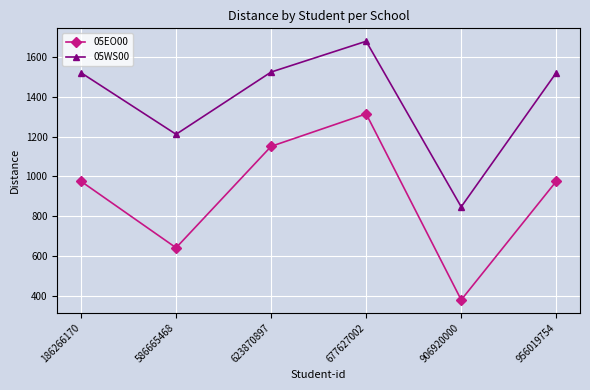

In 05EO00, how many points are lower than both neighbors (excluding endpoints)?

2